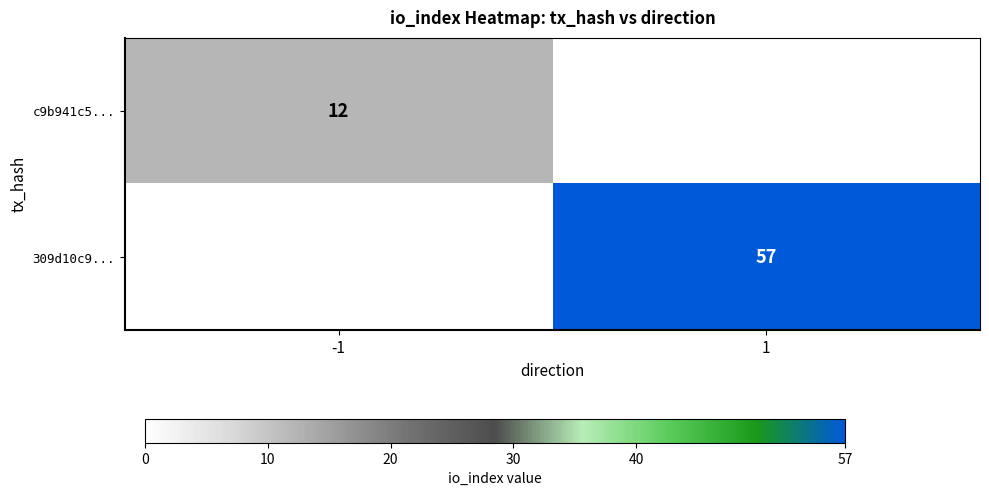

True or false: c9b941c5... has a value of 18 at -1.

False